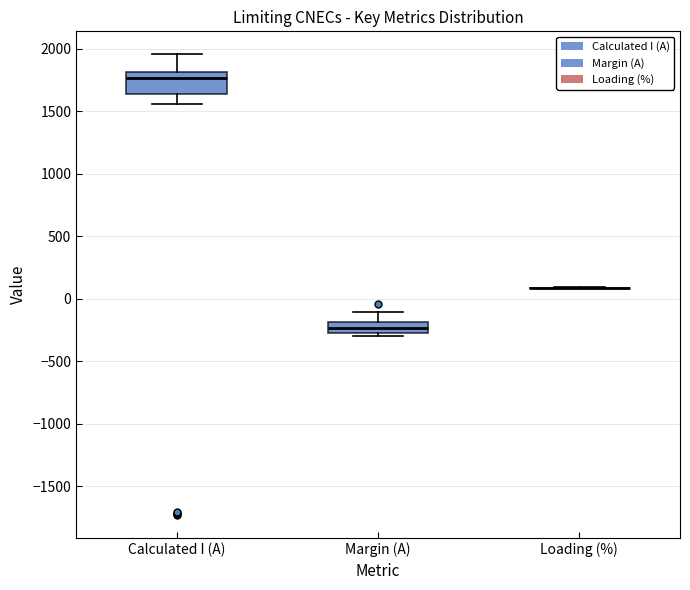

Reading left to right, transcribe this box plot: for each box, give where its median line is, the range the box spans, and where its two whiskers end, as read against the y-axis. The values are not printed on the chart, so give them approximately, as read against the axis.

Calculated I (A): median 1750, box 1650 to 1800, whiskers 1550 to 1950
Margin (A): median -250, box -300 to -200, whiskers -300 (just below the box's lower edge) to -100
Loading (%): box collapsed to a line at 100, whiskers 100 to 100